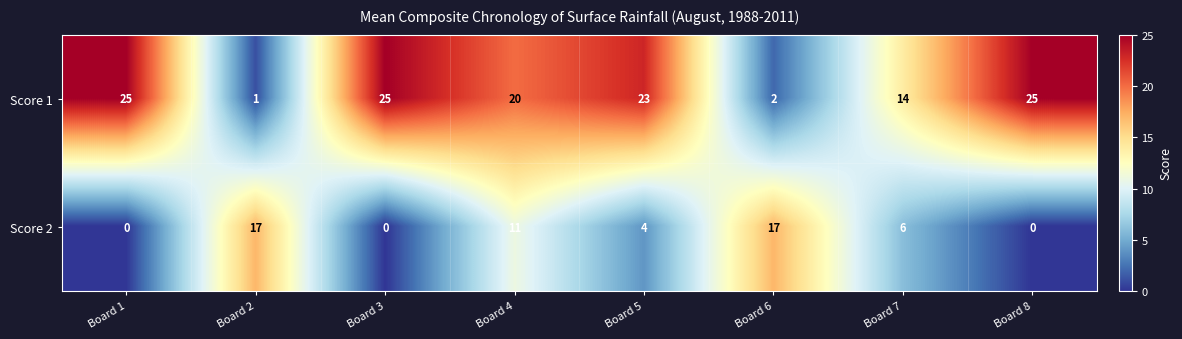

Reading right to left, extract all data points from this chart.

Score 1: 25	14	2	23	20	25	1	25
Score 2: 0	6	17	4	11	0	17	0